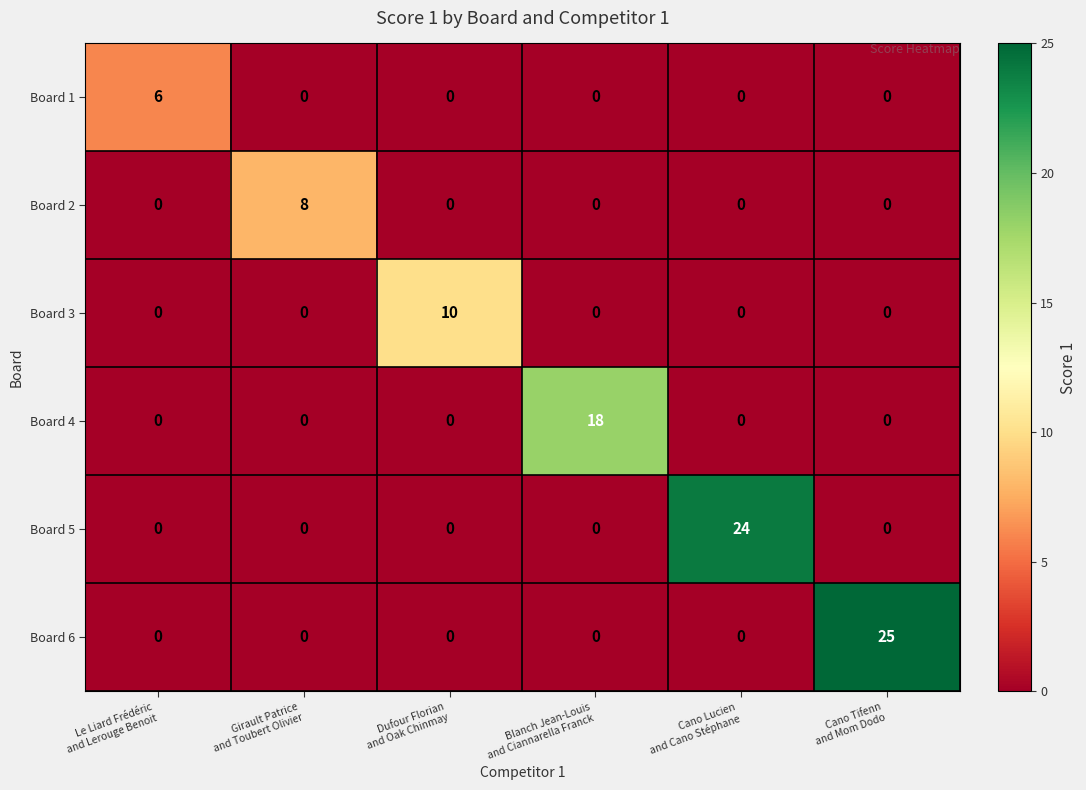

Which series has the widest spread of values?

Board 6